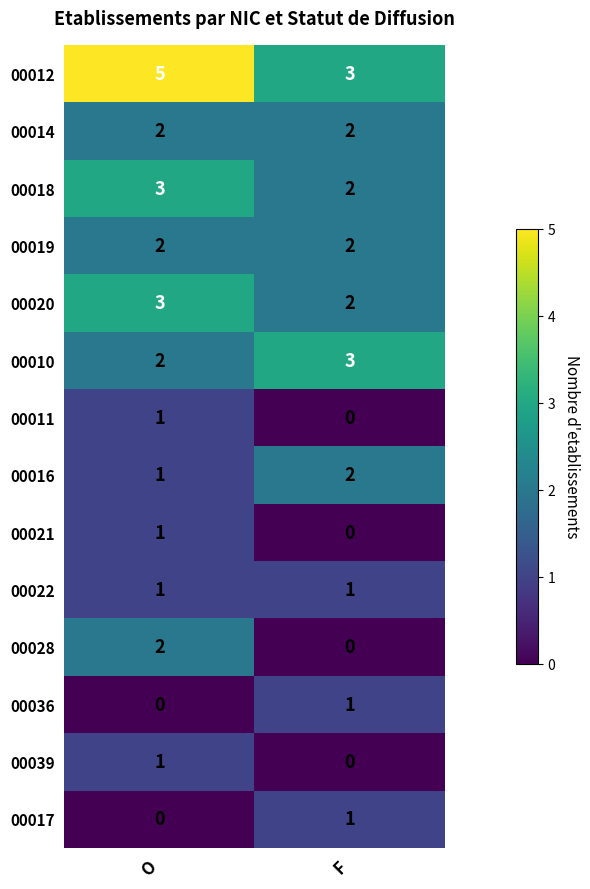

Reading right to left, list all the values displayed in this chart.

00012: 3	5
00014: 2	2
00018: 2	3
00019: 2	2
00020: 2	3
00010: 3	2
00011: 0	1
00016: 2	1
00021: 0	1
00022: 1	1
00028: 0	2
00036: 1	0
00039: 0	1
00017: 1	0